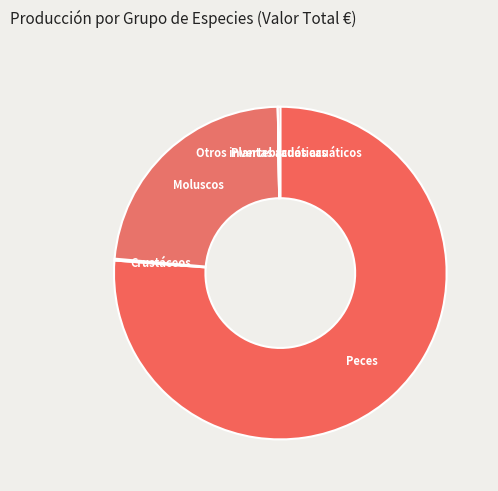

Which category accounts for the majority?

Peces